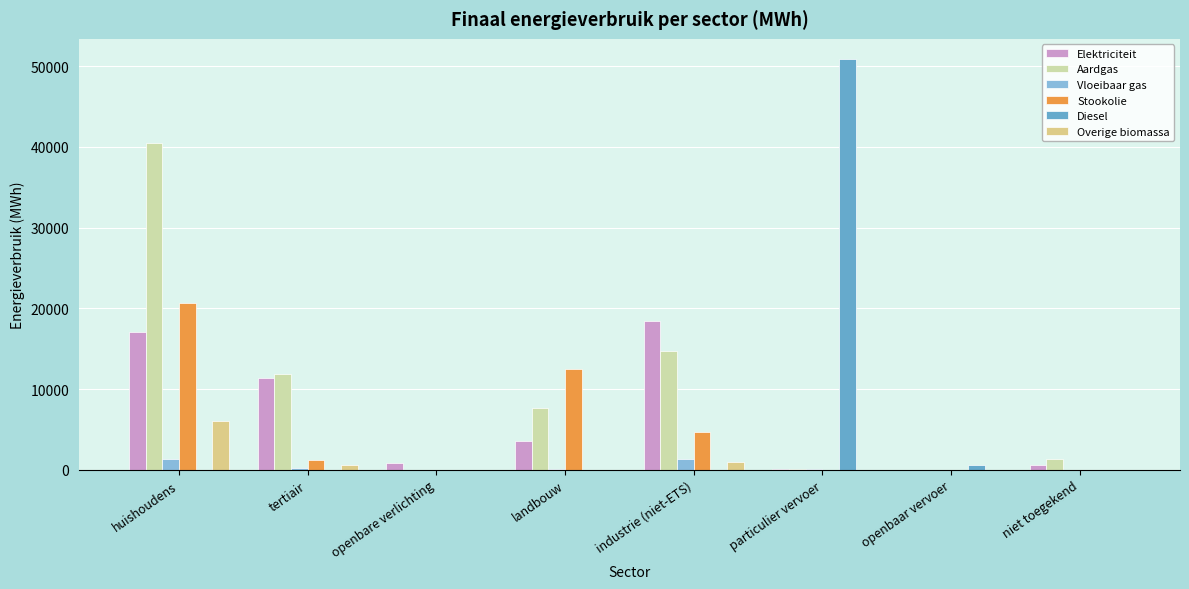

Does the chart contain stacked bars?

No